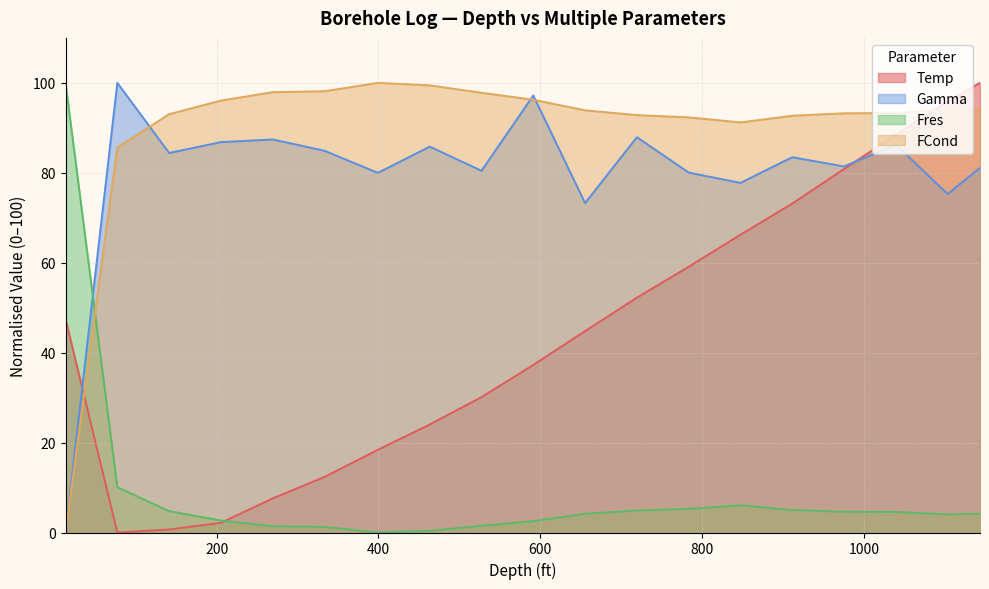

Rank the series at 655.35 from highest to lowest value.

FCond, Gamma, Temp, Fres